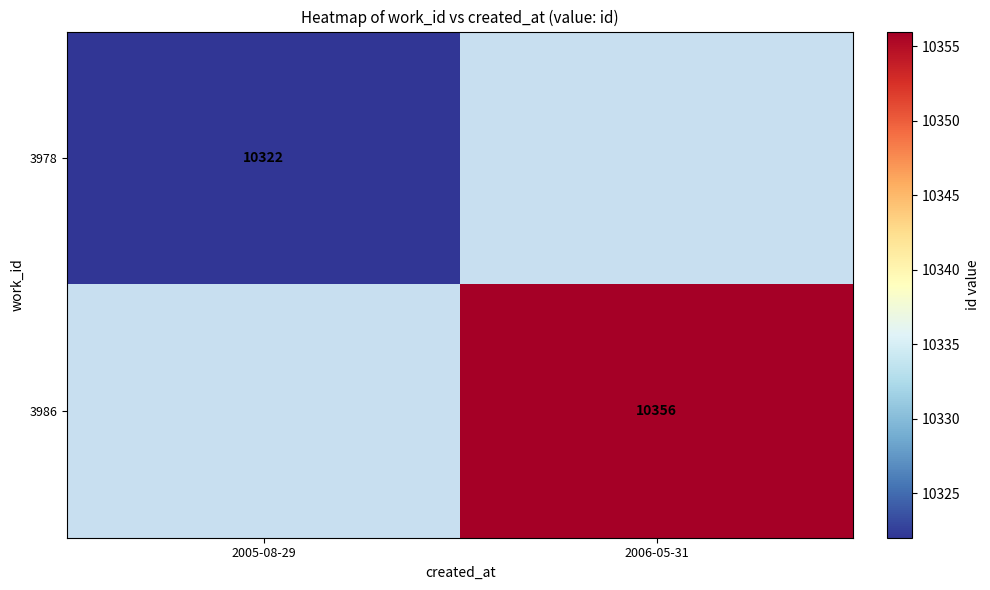

True or false: 3978 has a value of 16109 at 2005-08-29.

False